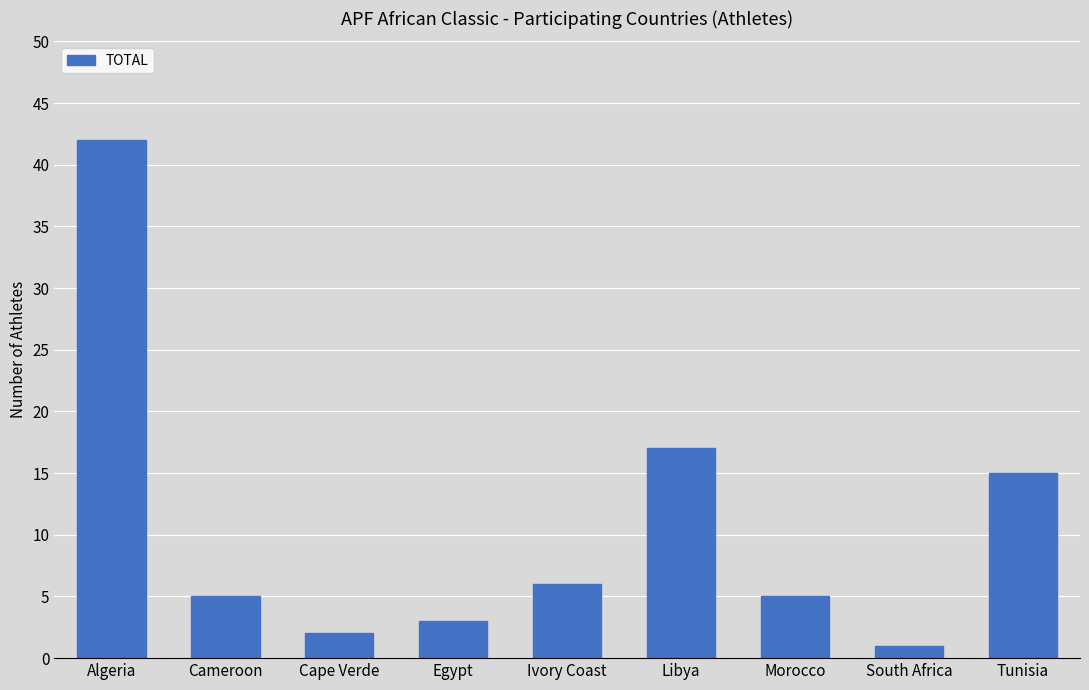

Where is the data nearest to the value 21?

Libya